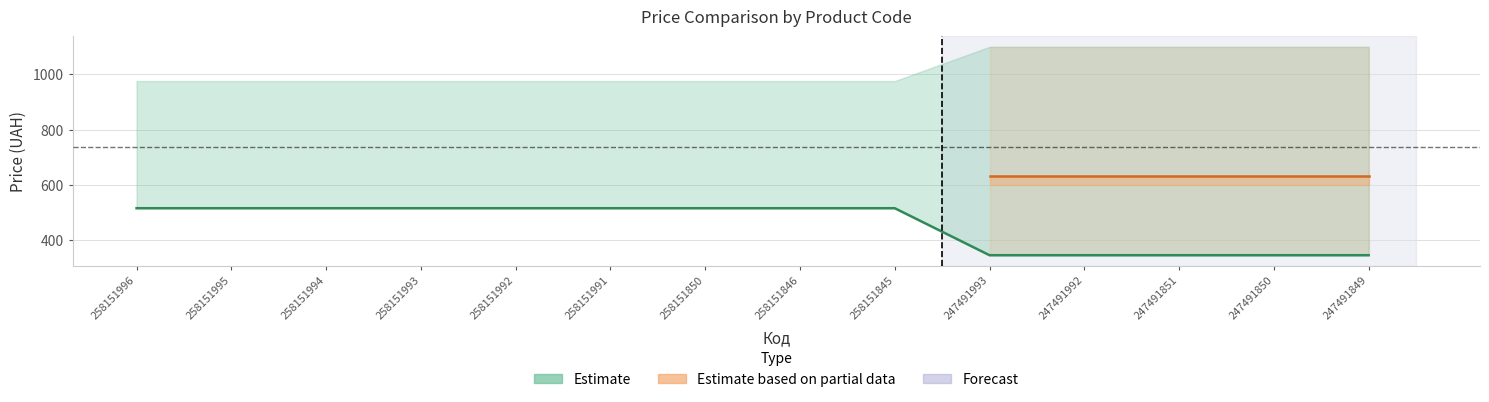

The value at 247491993 is 591.1. True or false?

False